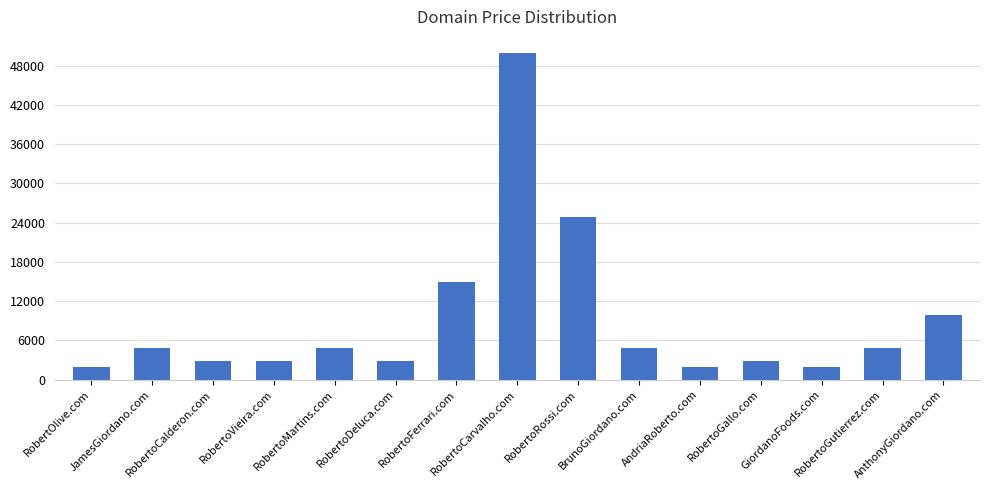

What is the difference between the maximum and minimum values?

48000